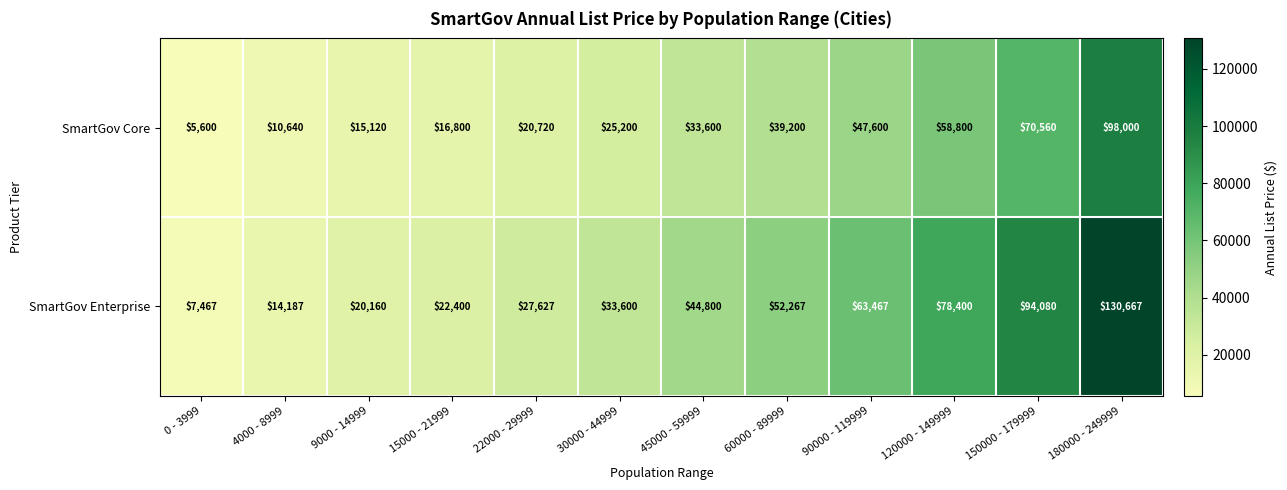

What is the sum of the SmartGov Enterprise values at 15000 - 21999 and 150000 - 179999?

116480